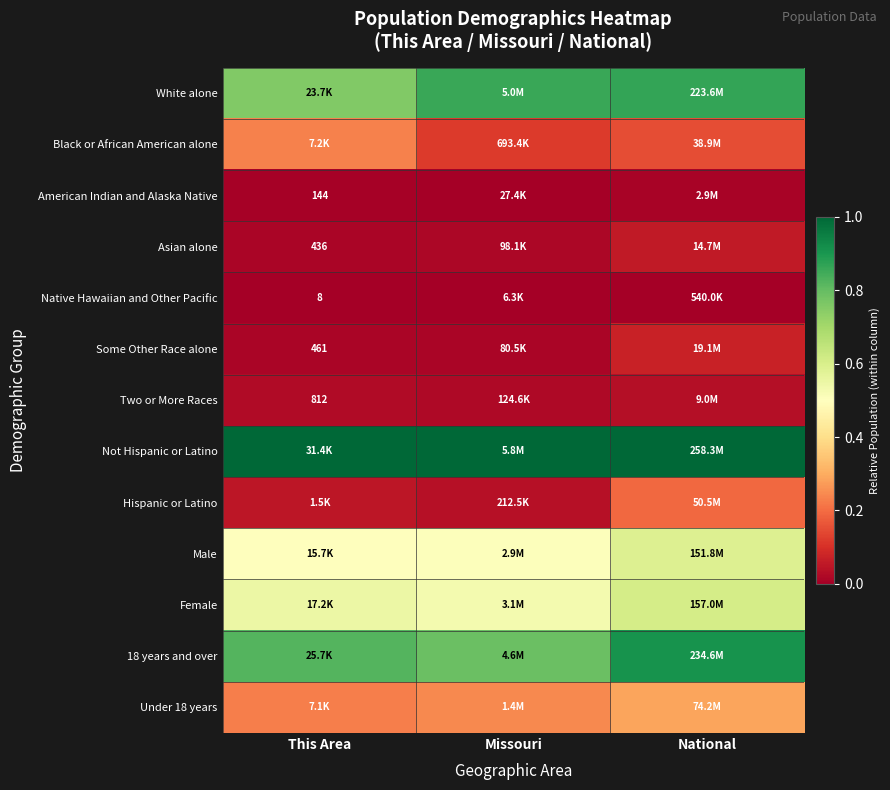

Which has a higher value, National or This Area?

National